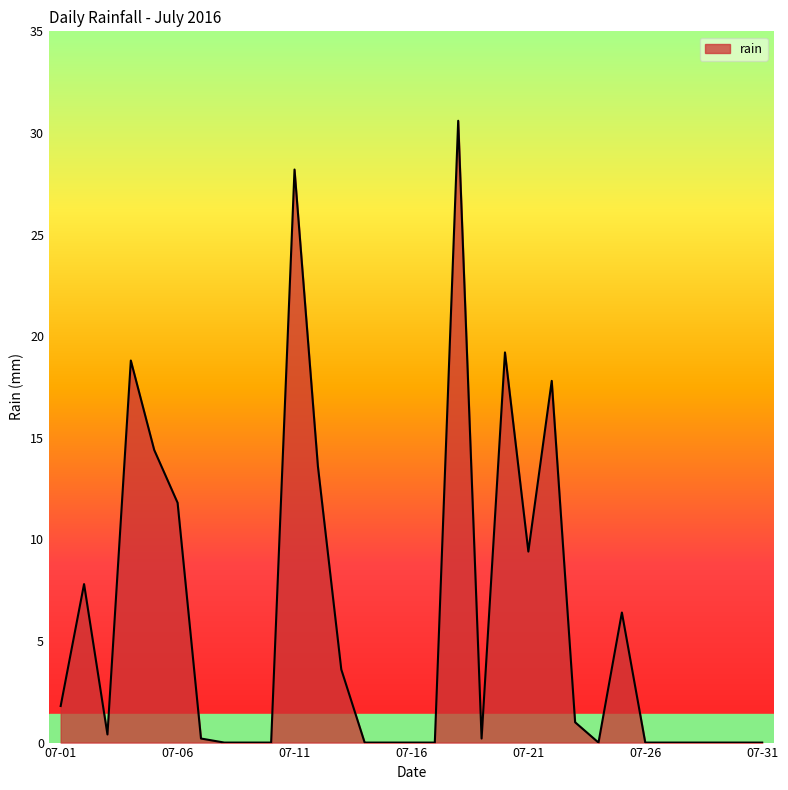

Is this an area chart (filled region under the line)?

Yes